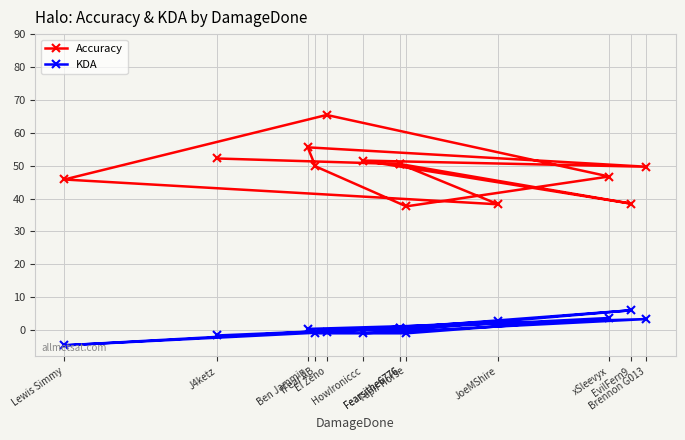

Does the chart have visible grid lines?

Yes